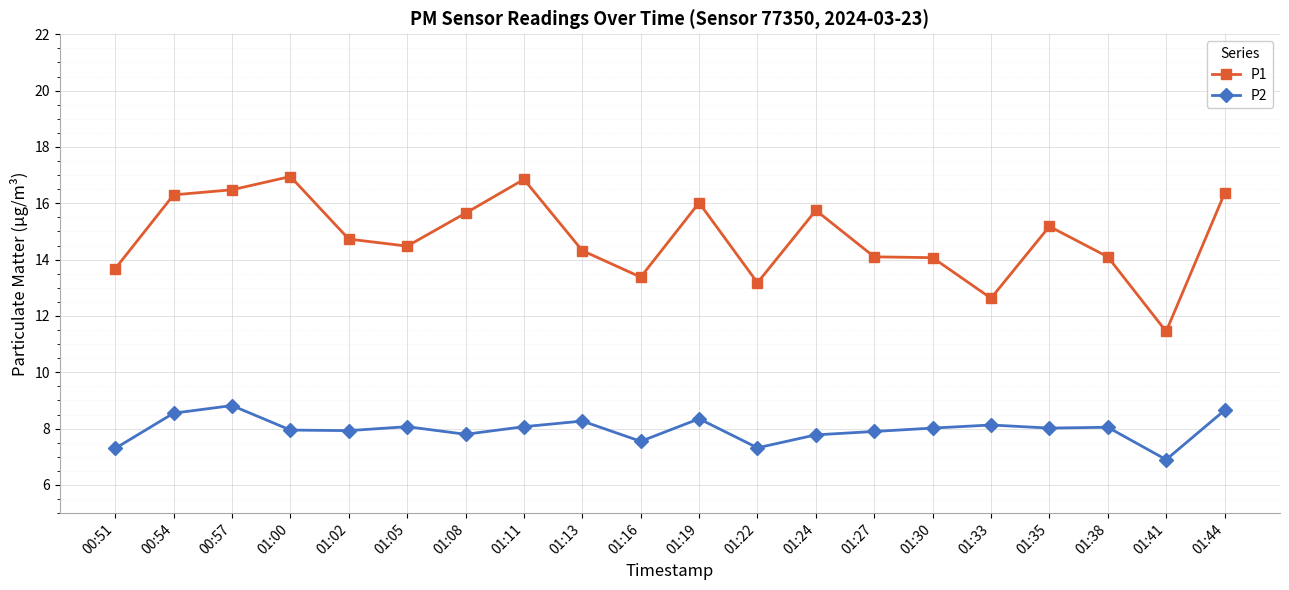

What is the total value across all series at 01:19?

24.4